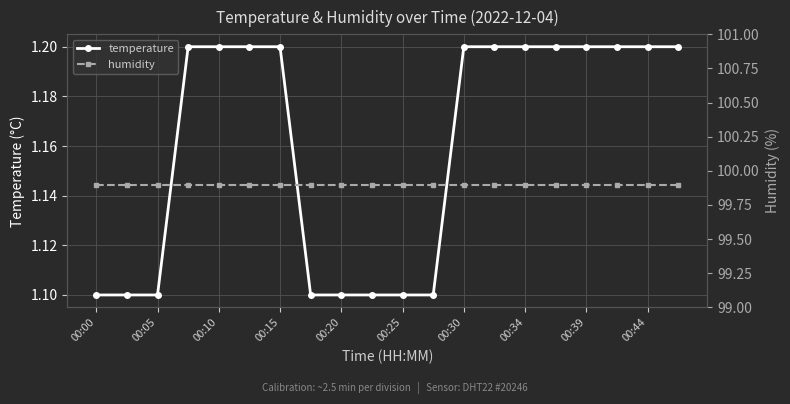

Reading left to right, extract all data points from this chart.

temperature: 1.1	1.1	1.1	1.2	1.2	1.2	1.2	1.1	1.1	1.1	1.1	1.1	1.2	1.2	1.2	1.2	1.2	1.2	1.2	1.2
humidity: 99.9	99.9	99.9	99.9	99.9	99.9	99.9	99.9	99.9	99.9	99.9	99.9	99.9	99.9	99.9	99.9	99.9	99.9	99.9	99.9